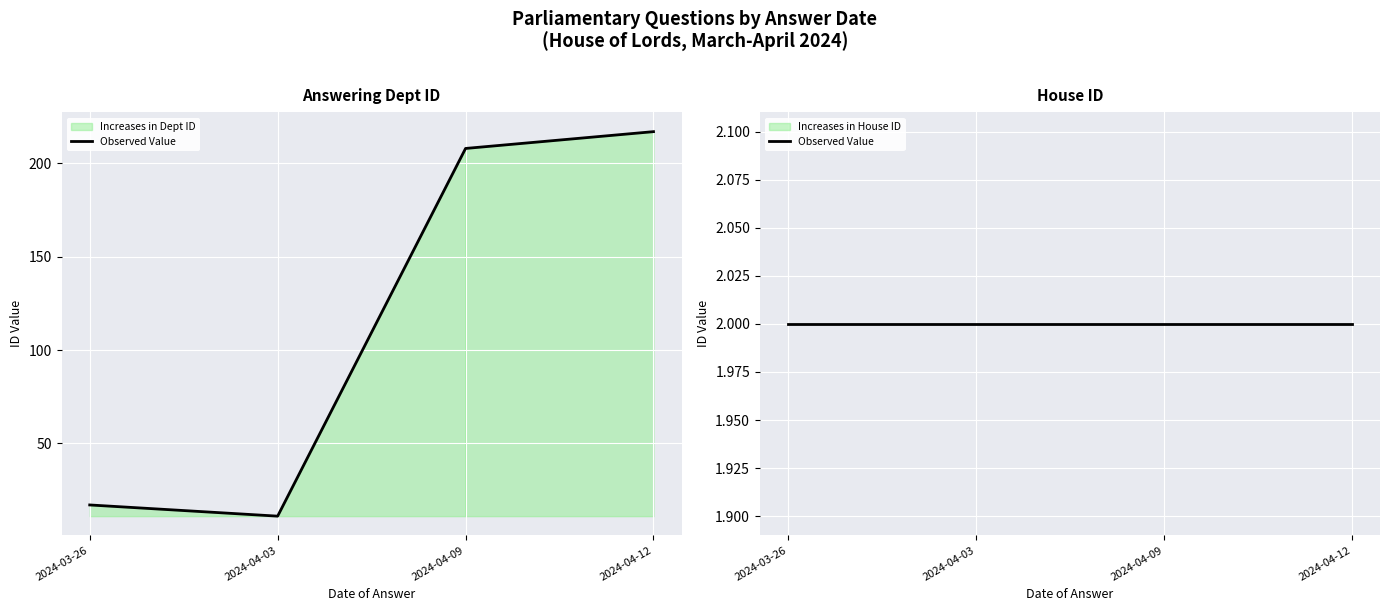

What value does the data have at 2024-04-12?

217